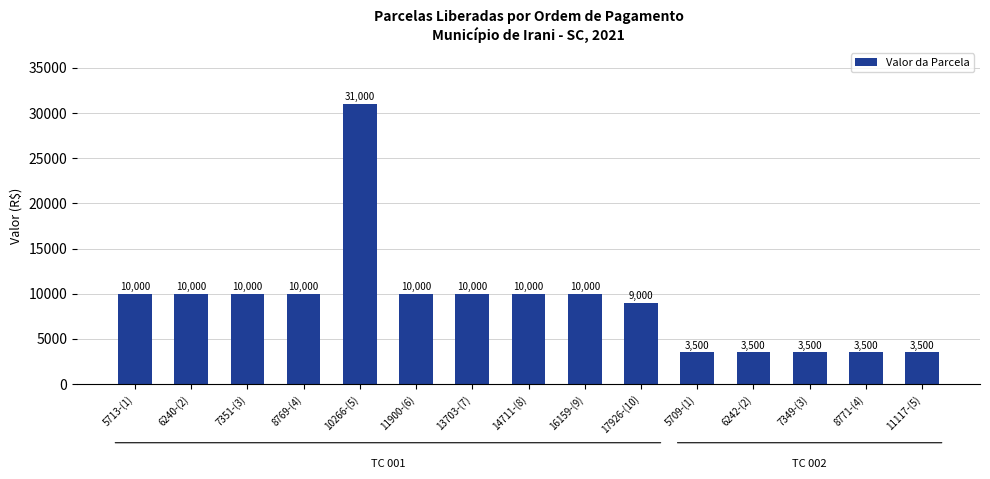

What is the greatest value displayed?

31000